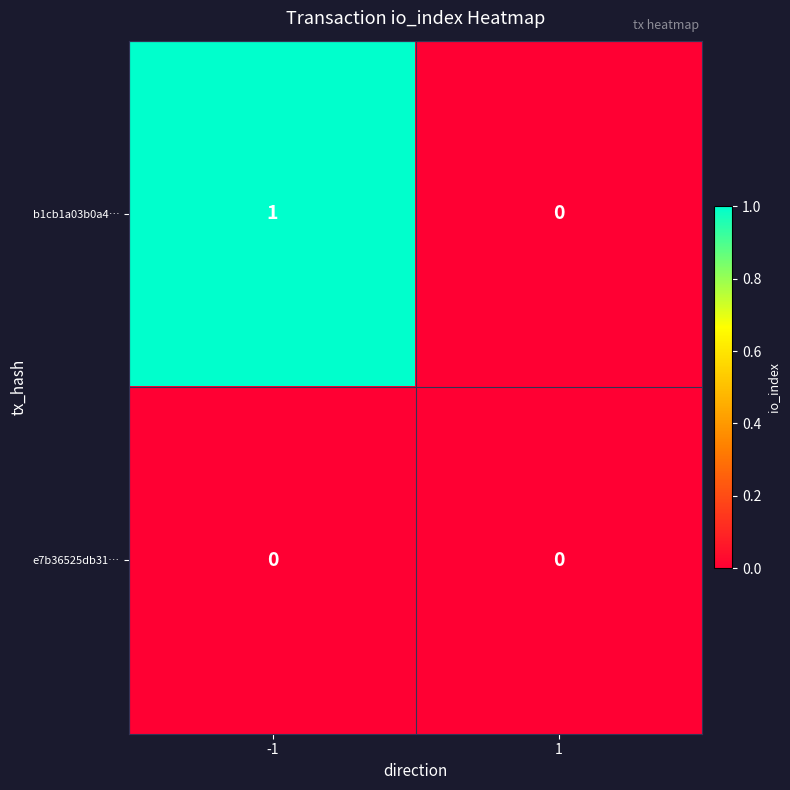

Reading left to right, extract all data points from this chart.

b1cb1a03b0a4…: 1	0
e7b36525db31…: 0	0